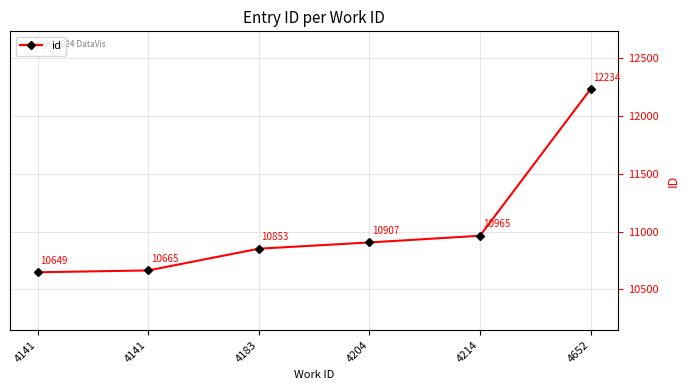

At which label does the data first exceed 10907?

4214